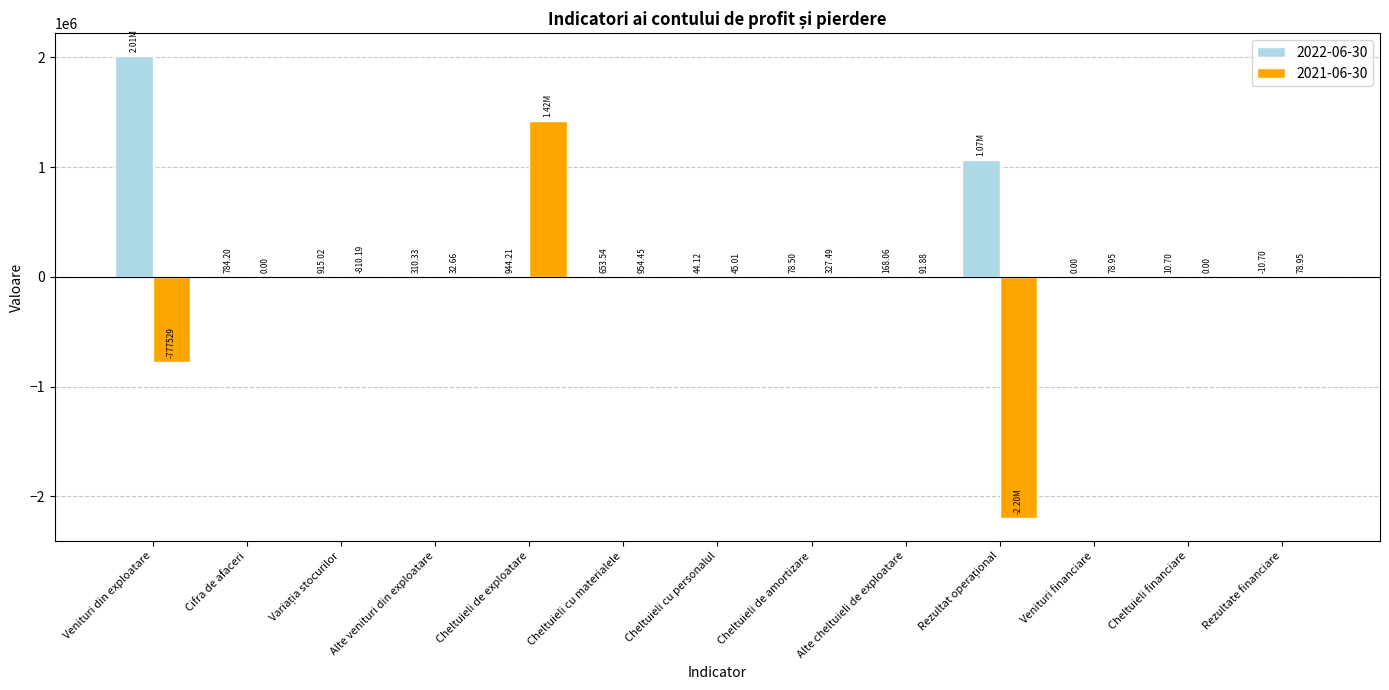

What is the total value across all series at Alte venituri din exploatare?

343.0